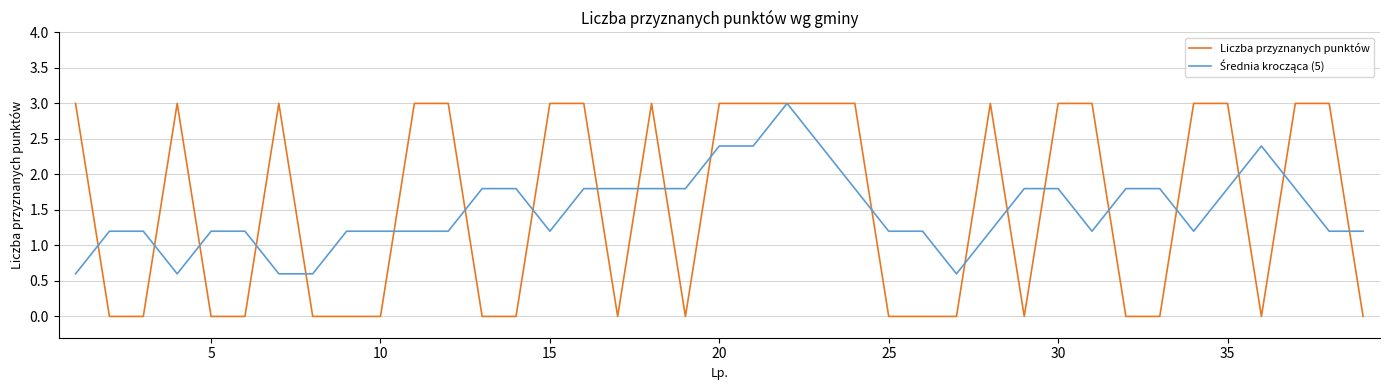

What is the greatest value displayed?

3.0